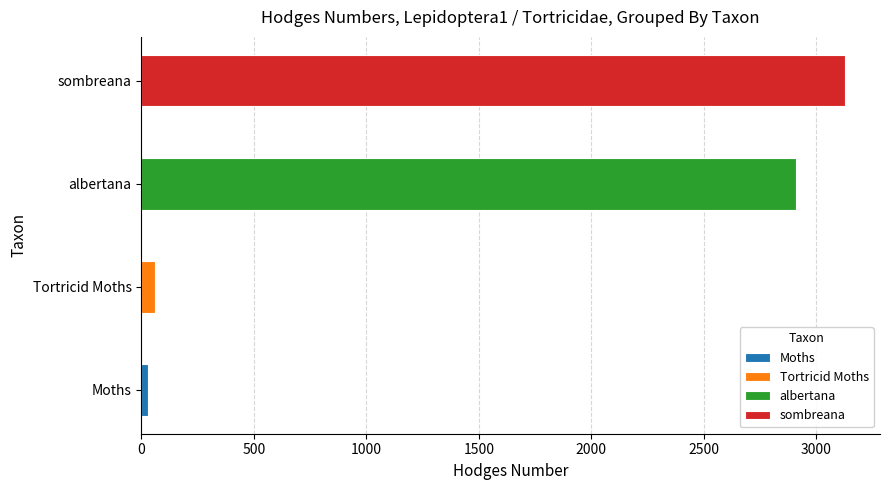

Where does the data first go above 2909?

sombreana